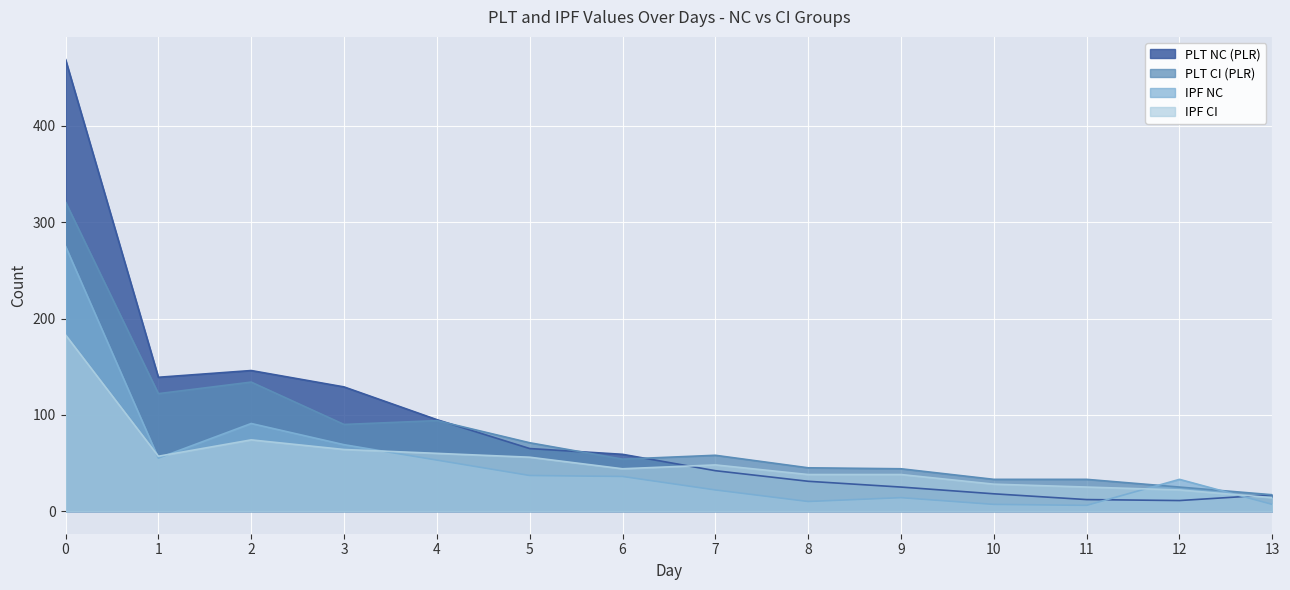

What is the highest value of the PLT NC (PLR) series?

469